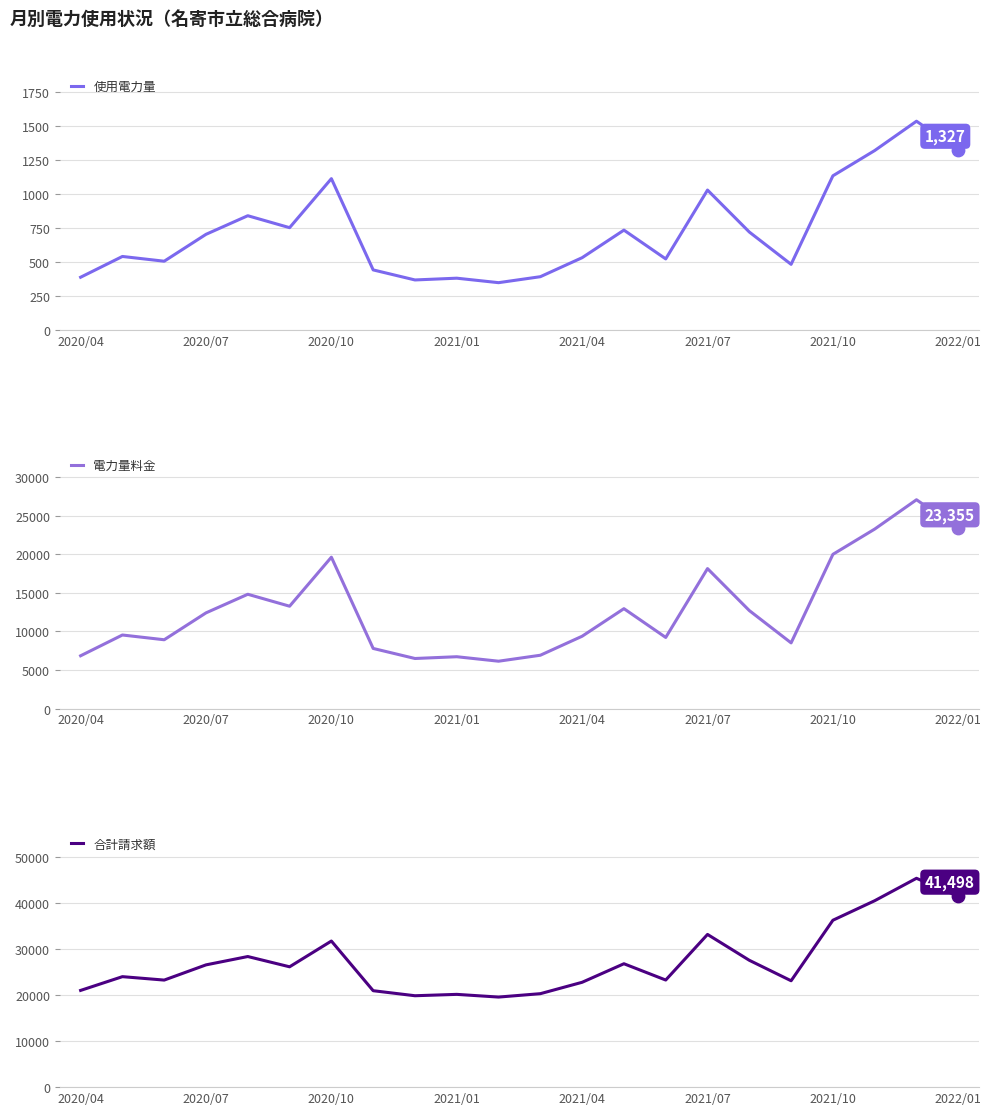

What are all the series names shown in the legend?

使用電力量, 電力量料金, 合計請求額